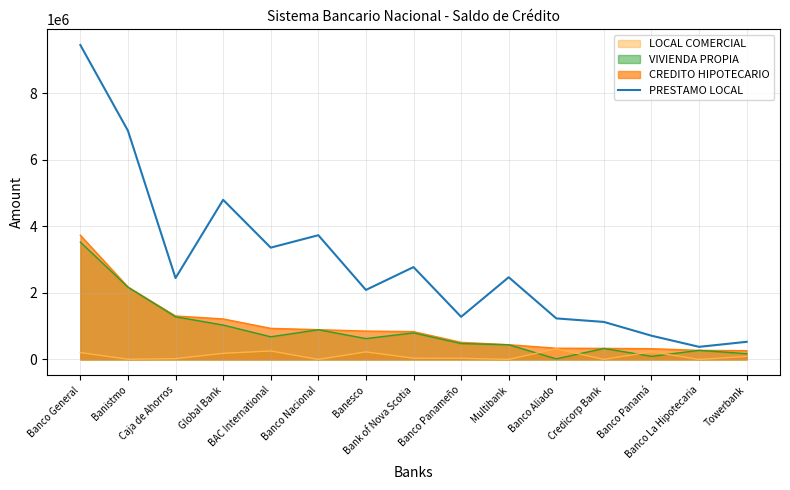

List the labels in order of value, largest first.

Banco General, Banistmo, Global Bank, Banco Nacional, BAC International, Bank of Nova Scotia, Multibank, Caja de Ahorros, Banesco, Banco Panameño, Banco Aliado, Credicorp Bank, Banco Panamá, Towerbank, Banco La Hipotecaria